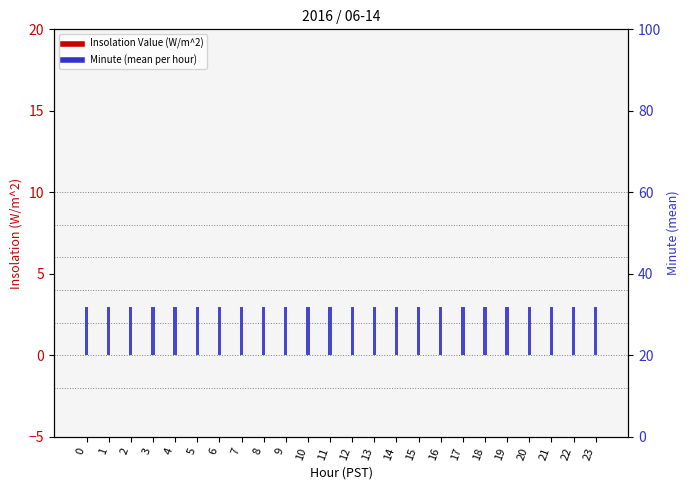

What are all the series names shown in the legend?

Insolation Value (W/m^2), Minute (mean per hour)